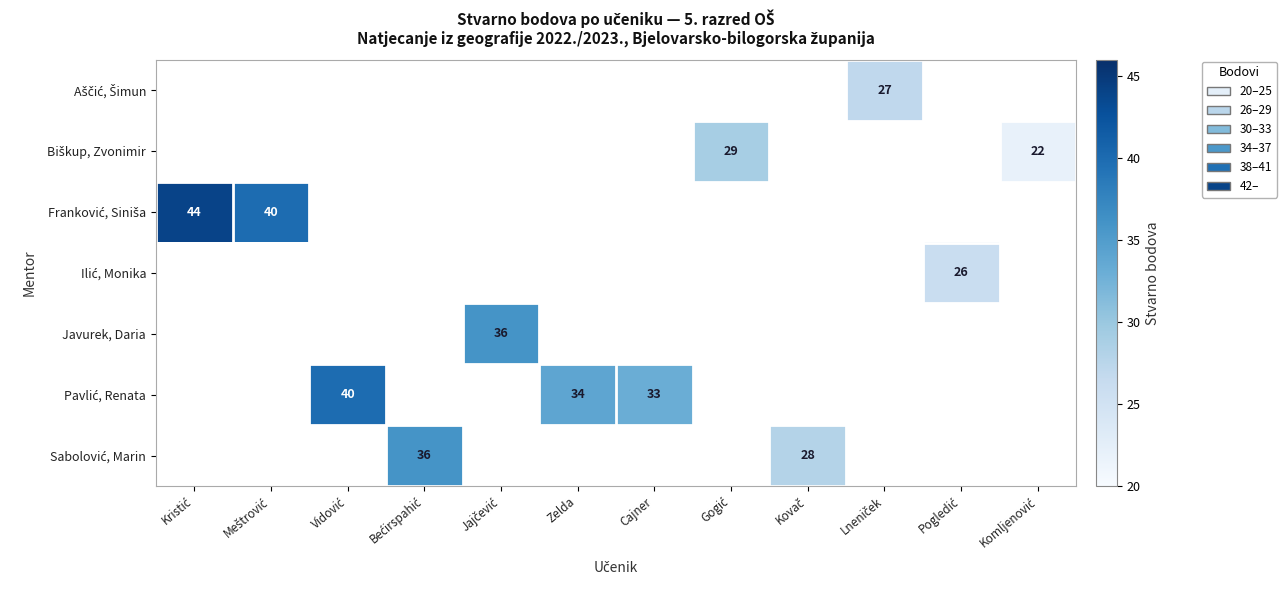

At which category does the chart reach its peak across all series?

Kristić